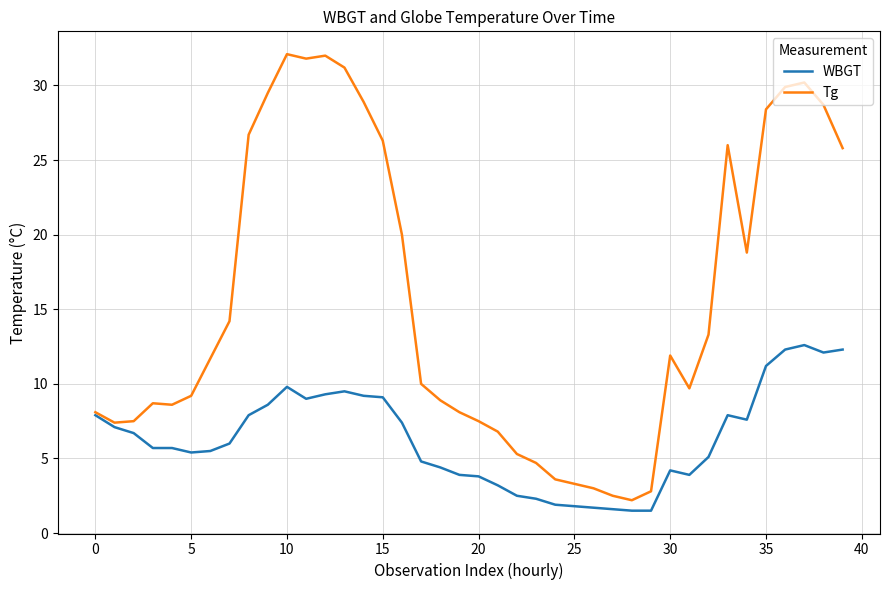

List the series in order of their overall mean, lowest first.

WBGT, Tg